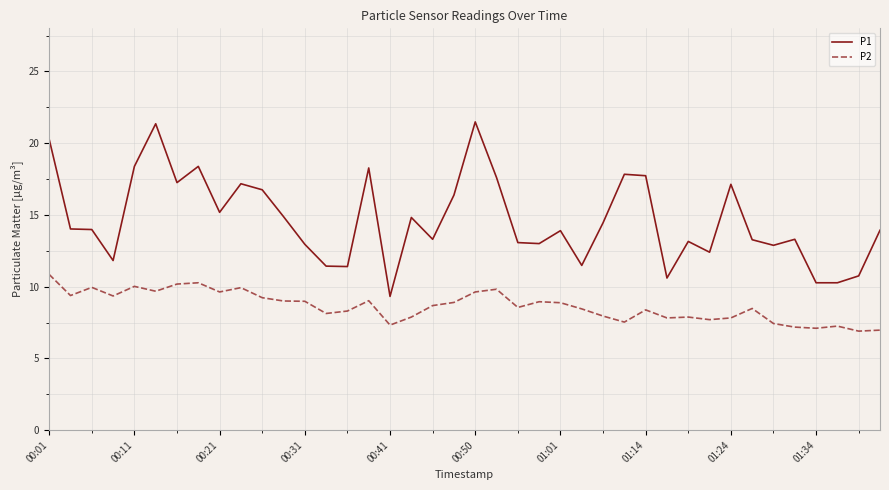

What is the average value of the P2 series?

8.6